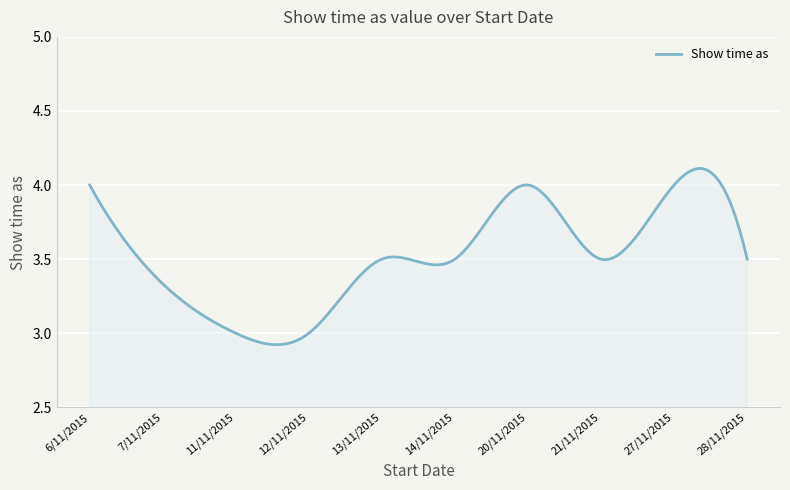

What is the difference between the maximum and minimum values?

1.2